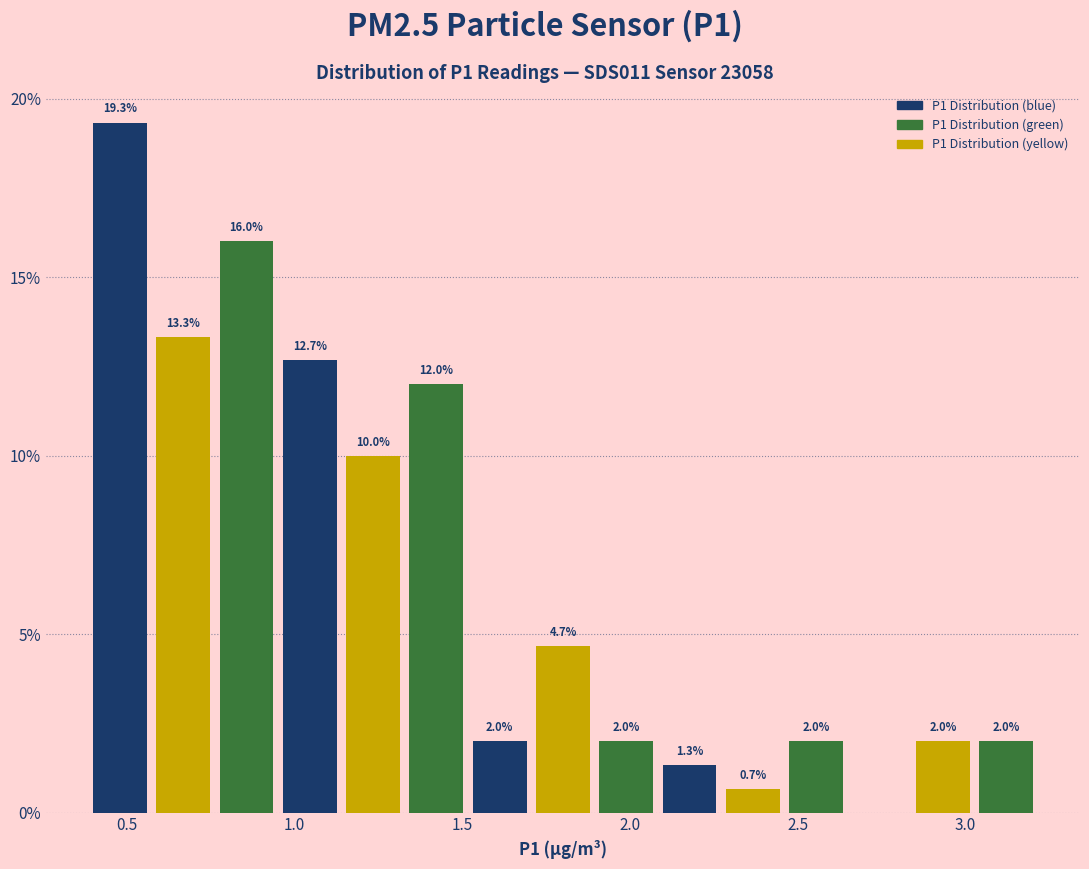

Around what value on the x-axis is the tallest bar? Give the approximate position of its centre, as read against the axis.

0.50